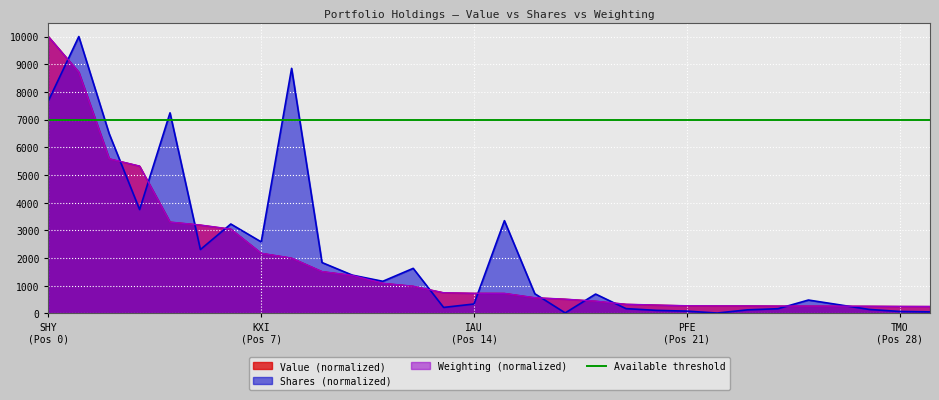

How many data points in Shares or principal amount are above 712?

15